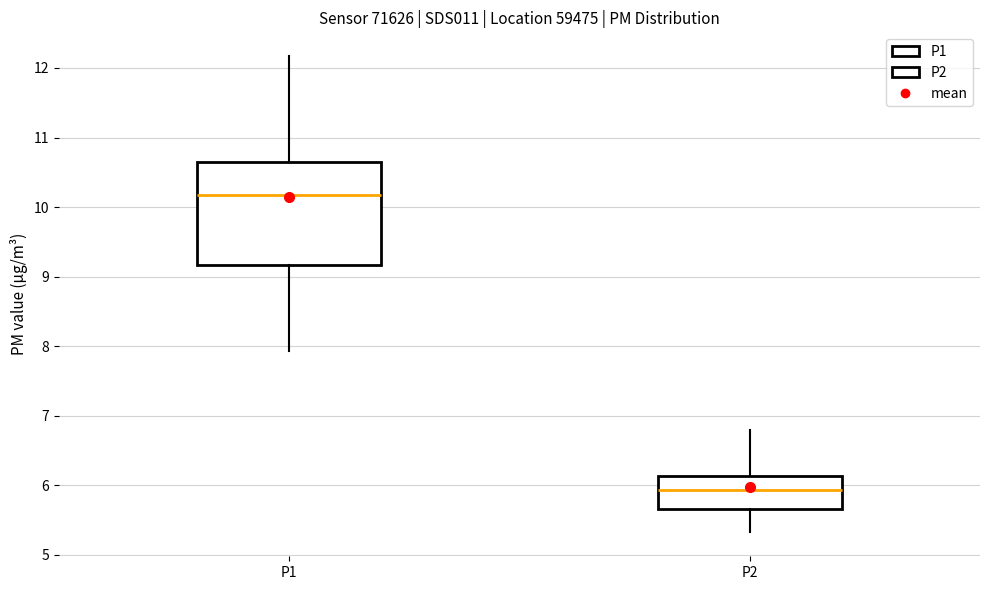

Reading left to right, transcribe this box plot: for each box, give where its median line is, the range the box spans, and where its two whiskers end, as read against the y-axis. The values are not printed on the chart, so give them approximately, as read against the axis.

P1: median 10.2, box 9.2 to 10.7, whiskers 7.9 to 12.2
P2: median 5.9, box 5.7 to 6.1, whiskers 5.3 to 6.8